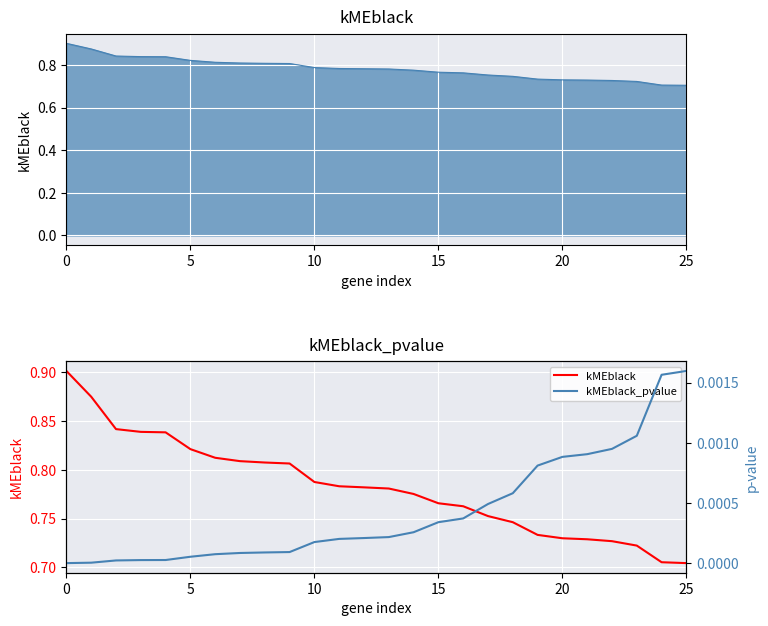

Is it true that kMEblack equals 0.3 at 12?

False